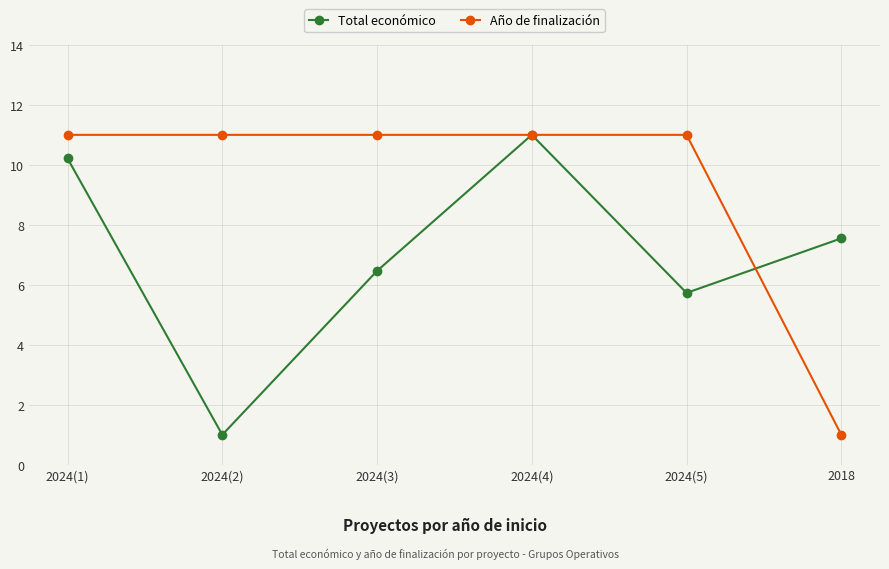

What is the label of the 6th point from the right?

2024(1)